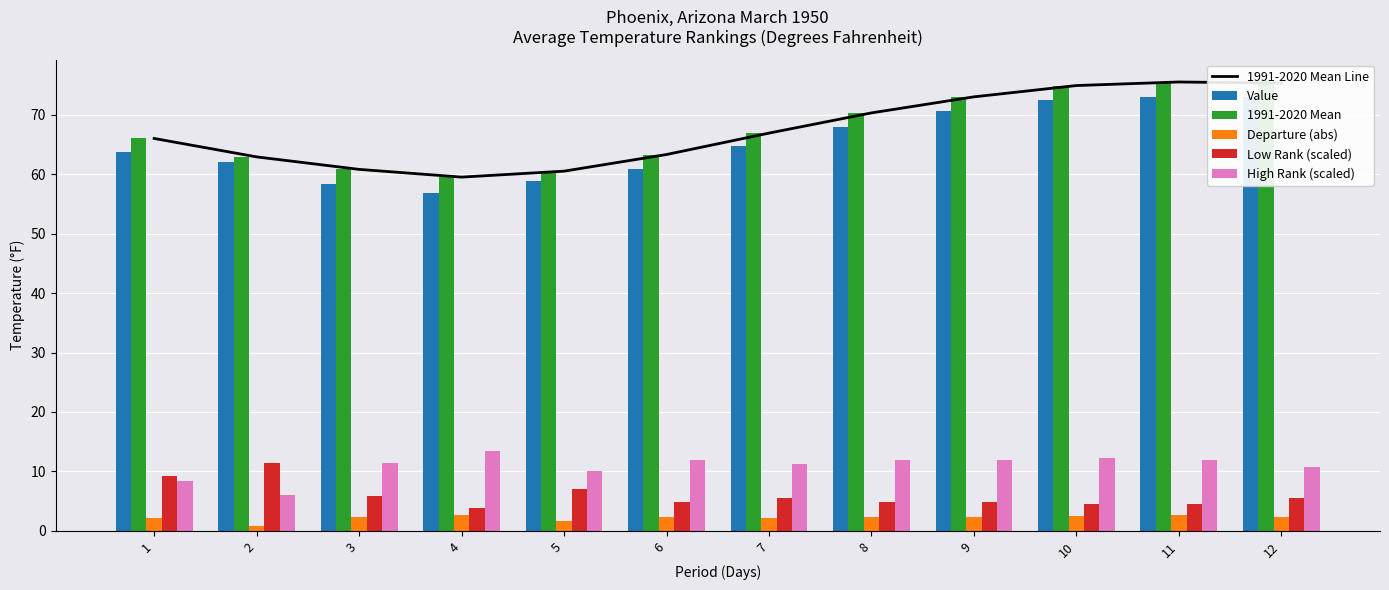

What is the value of the Value bar at the 5th from the left?

58.8